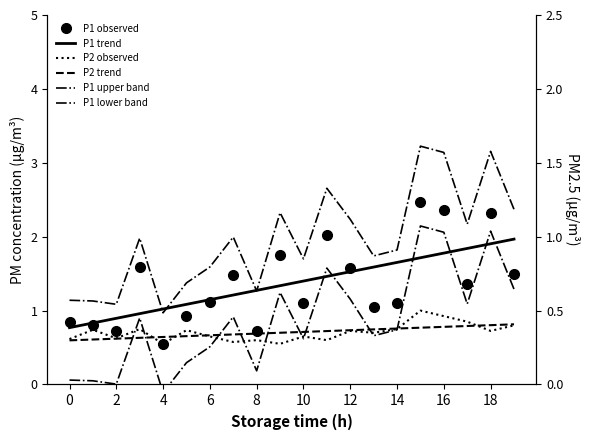

True or false: P1 observed and P2 trend cross at least once.

True